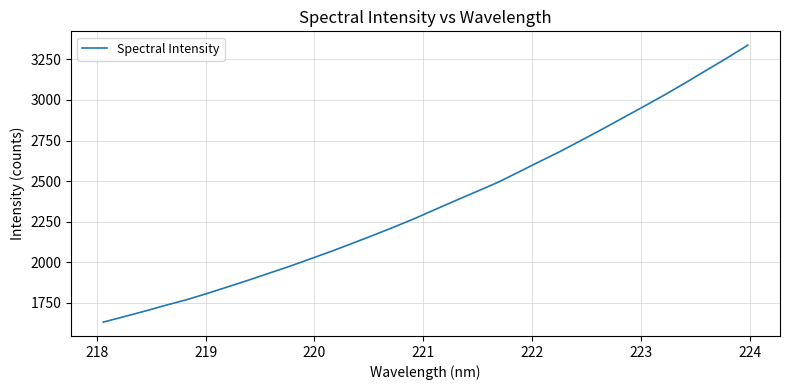

What is the minimum value shown in the chart?

1630.9